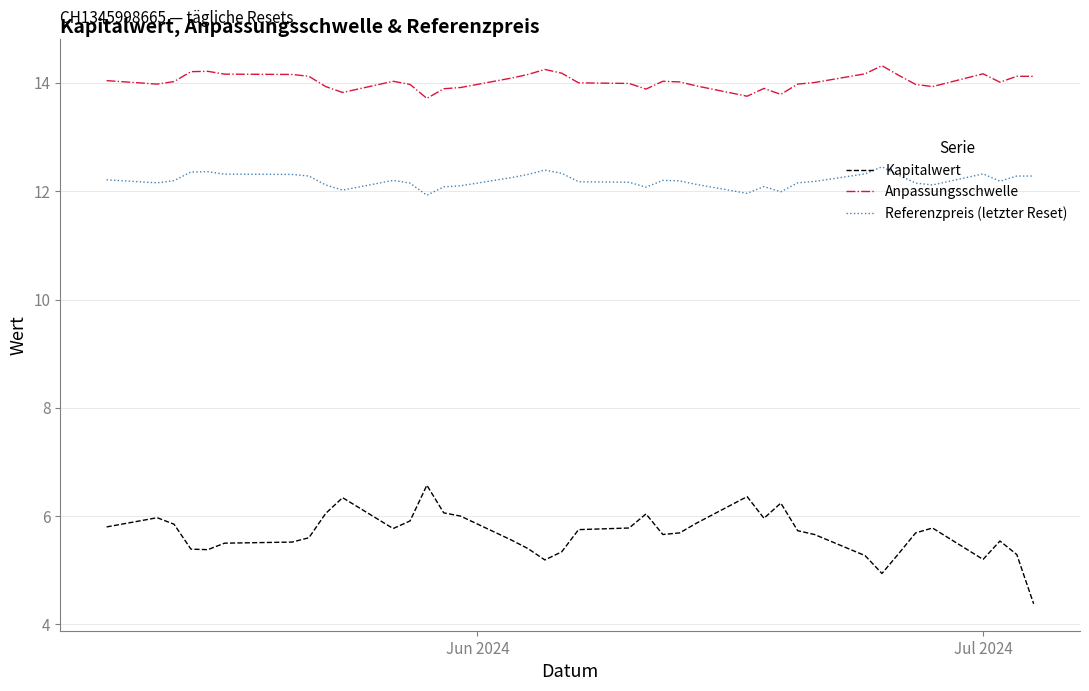

List the series in order of their peak value, highest first.

Anpassungsschwelle, Referenzpreis (letzter Reset), Kapitalwert